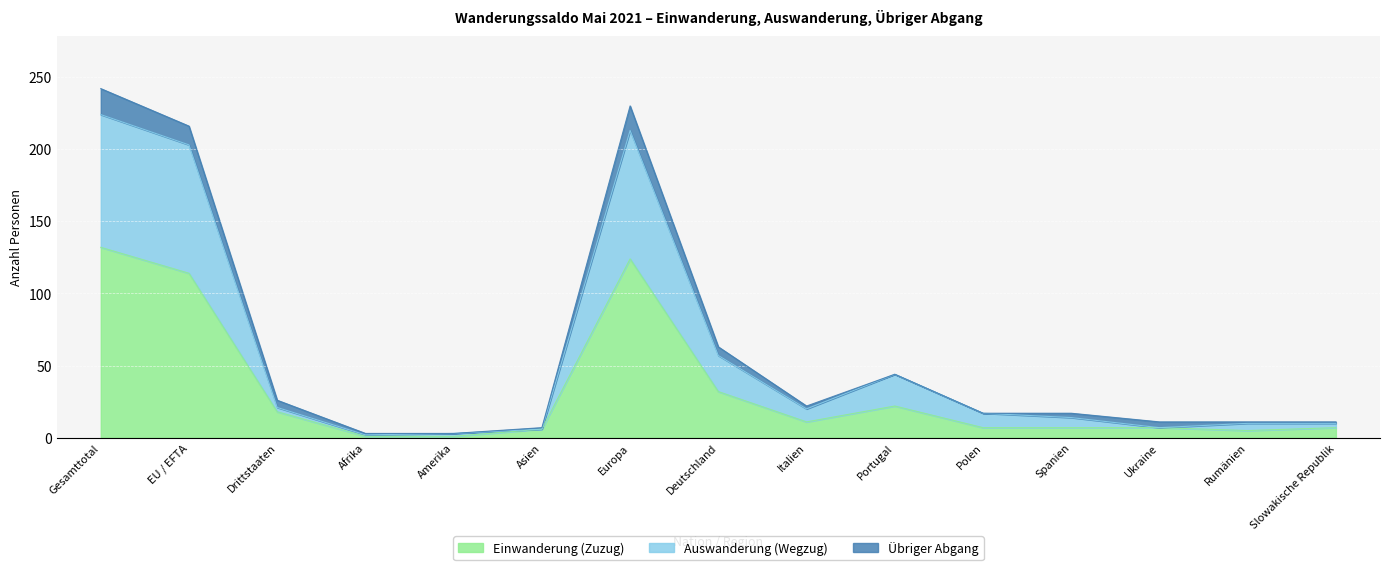

At which category is the sum across all series the highest?

Gesamttotal